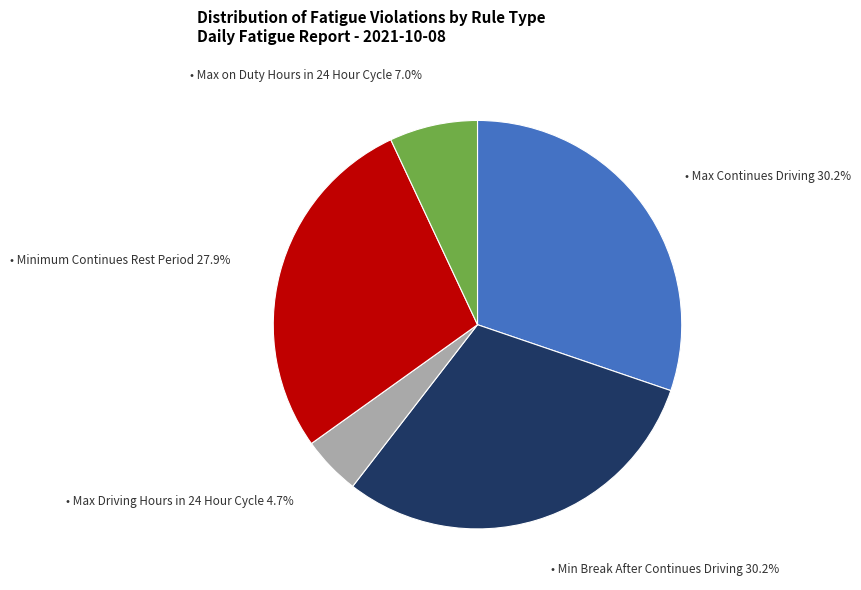

How many slices are in this pie chart?

5